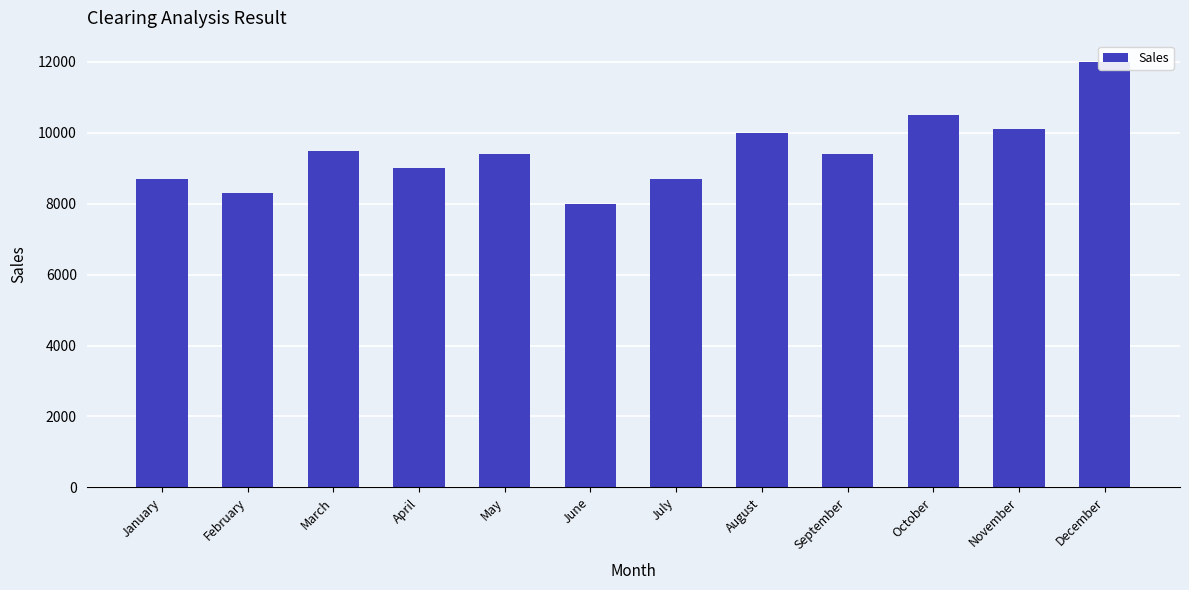

What is the difference between the second highest and minimum values?

2500